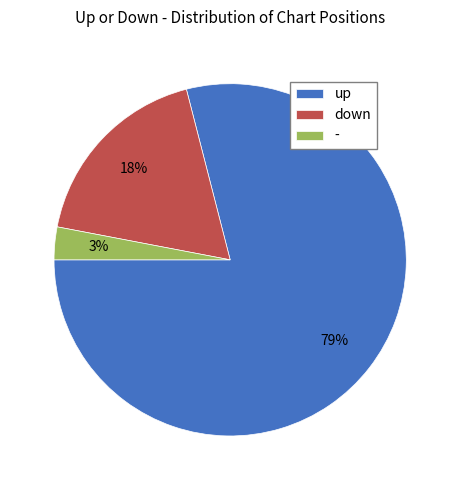

Is it true that - is 3% of the pie?

True